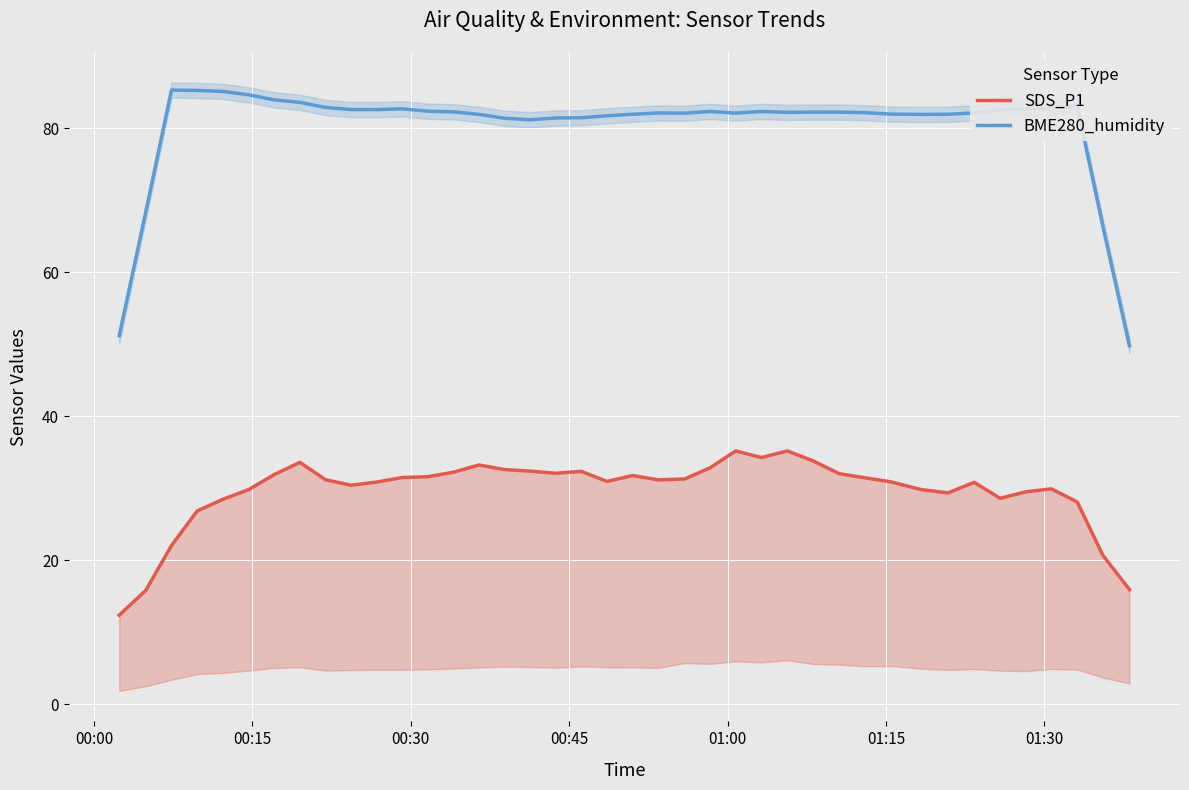

What is the maximum value for BME280_humidity?

85.3